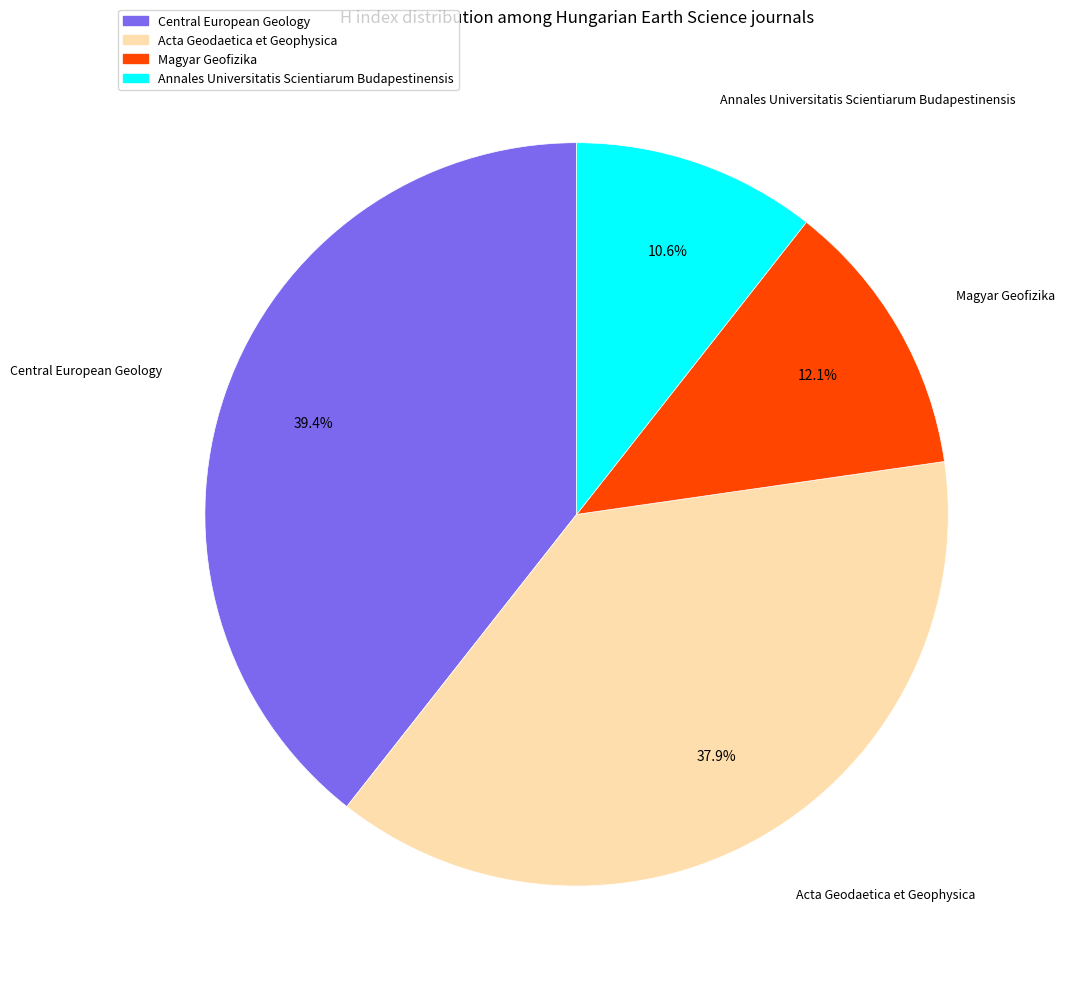

What percentage is NOT represented by Magyar Geofizika?

87.9%